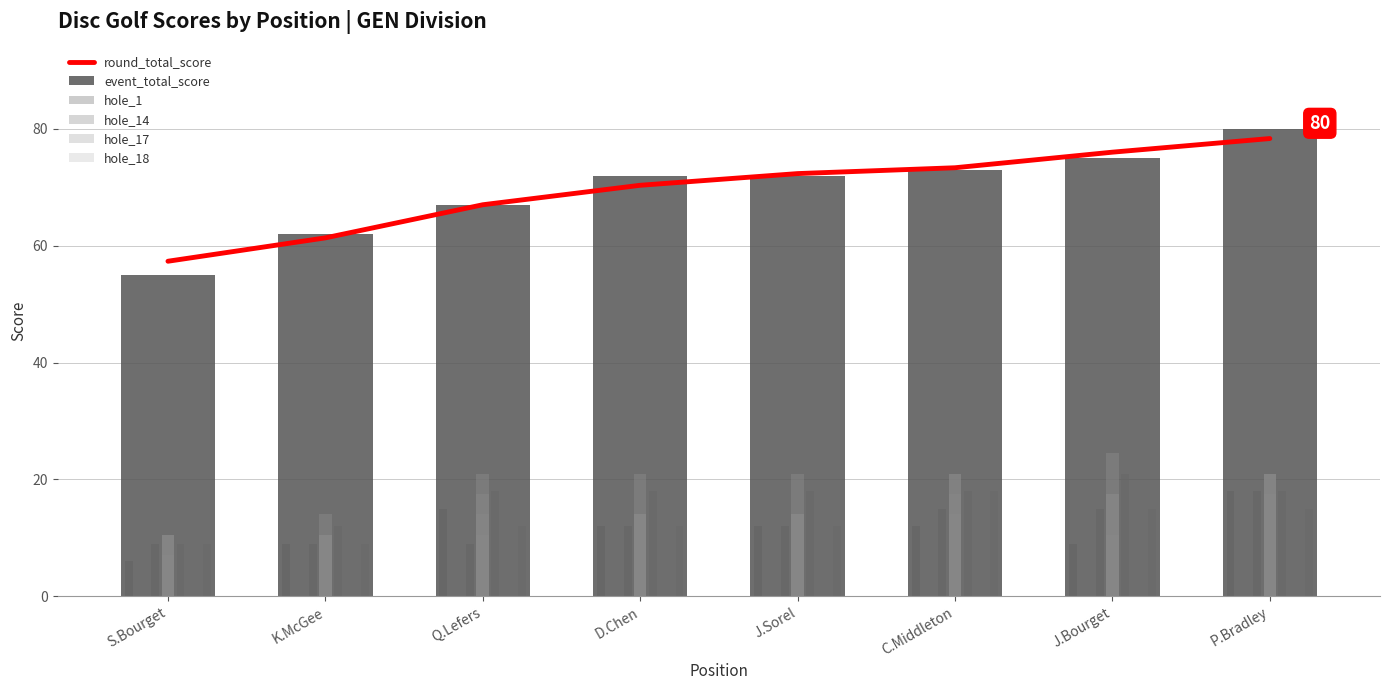

List the series in order of their peak value, lowest first.

hole_1, hole_14, hole_18, hole_17, round_total_score, event_total_score